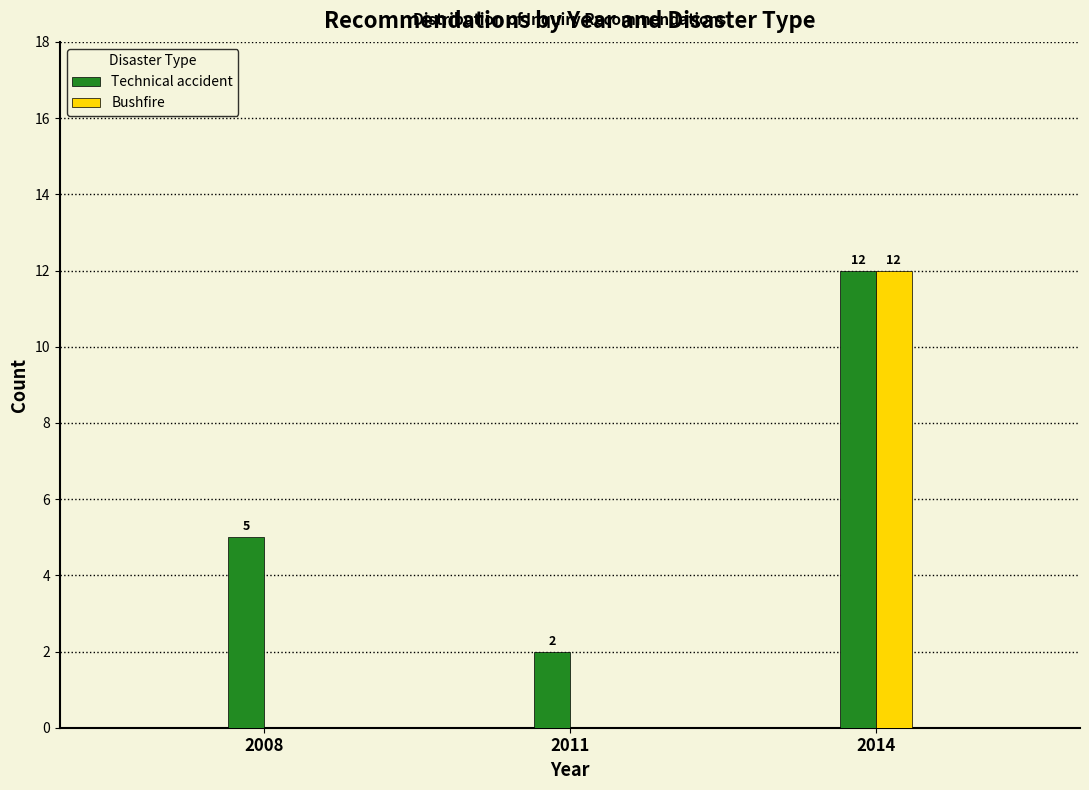

Reading left to right, what are all the values shown in this chart?

Technical accident: 2008=5	2011=2	2014=12
Bushfire: 2008=0	2011=0	2014=12